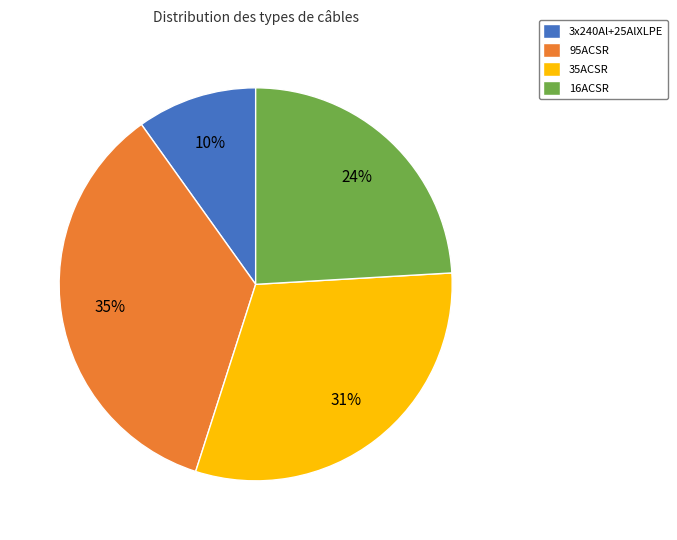

To the nearest percent, what percentage of the pie is 3x240Al+25AlXLPE?

10%